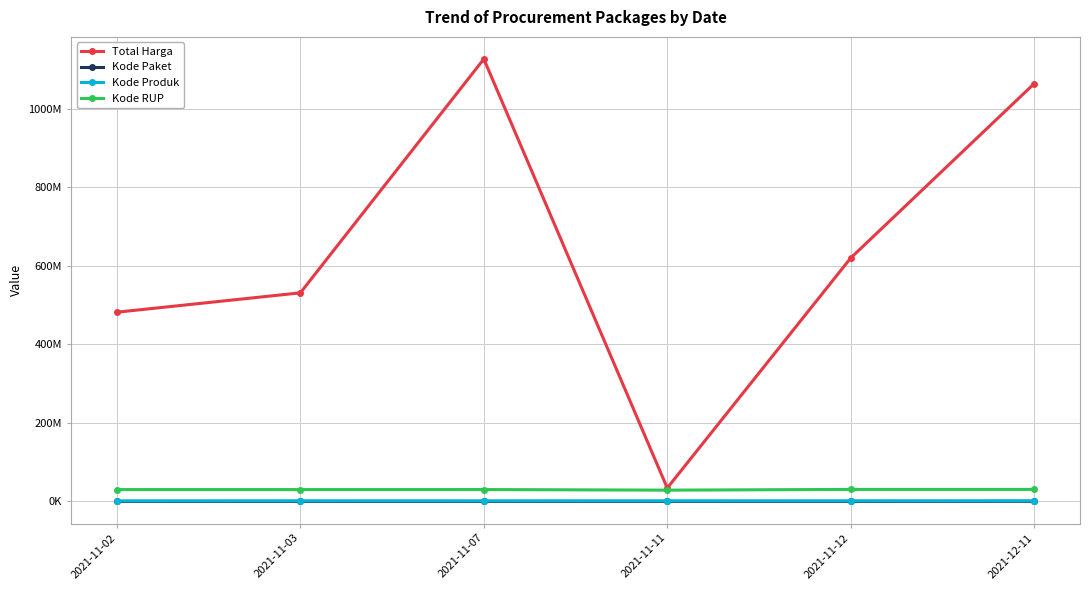

Is the value of Kode RUP at 2021-12-11 greater than the value of Kode Produk at 2021-12-11?

Yes